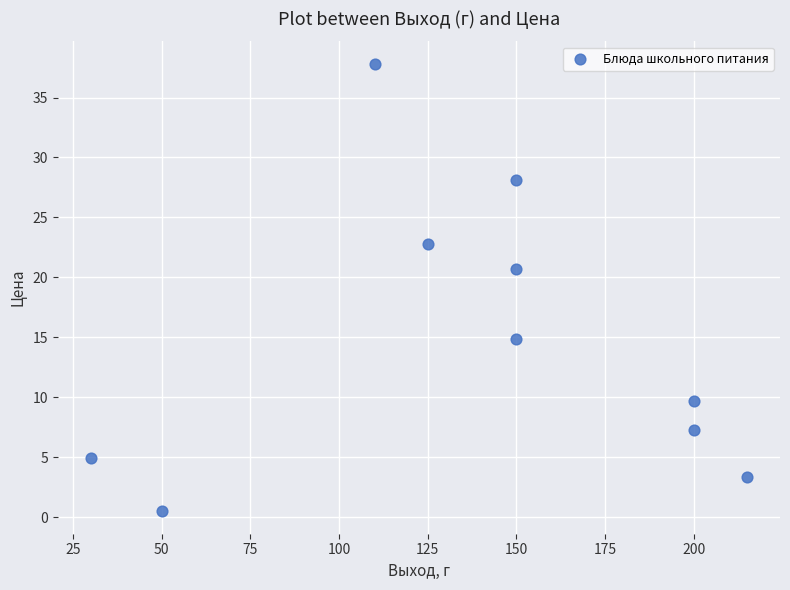

What is the range of Y values (max minus min)?

37.3